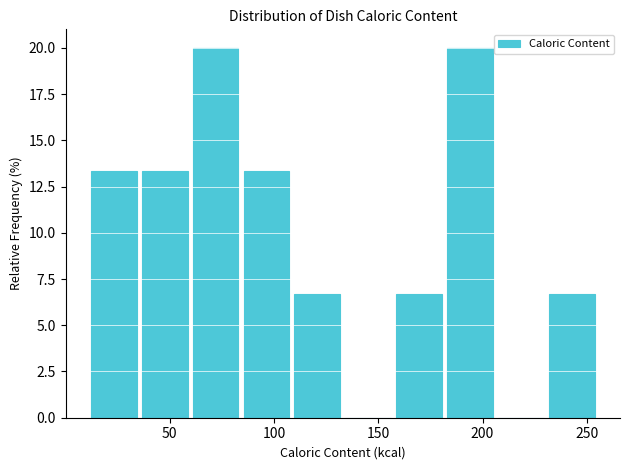

What is the height of the bar covering 110 to 135 on the x-axis? Neither the bar edges nor the heights are printed on the chart, so give them approximately, as read against the axes.

6.5